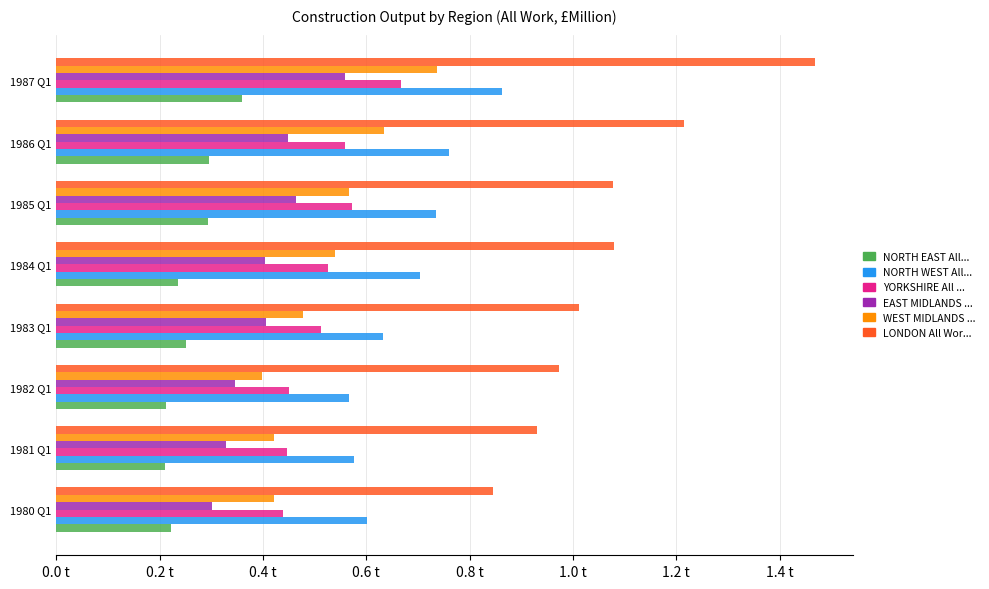

Is it true that YORKSHIRE All Work equals 0.3 at 1982 Q1?

False